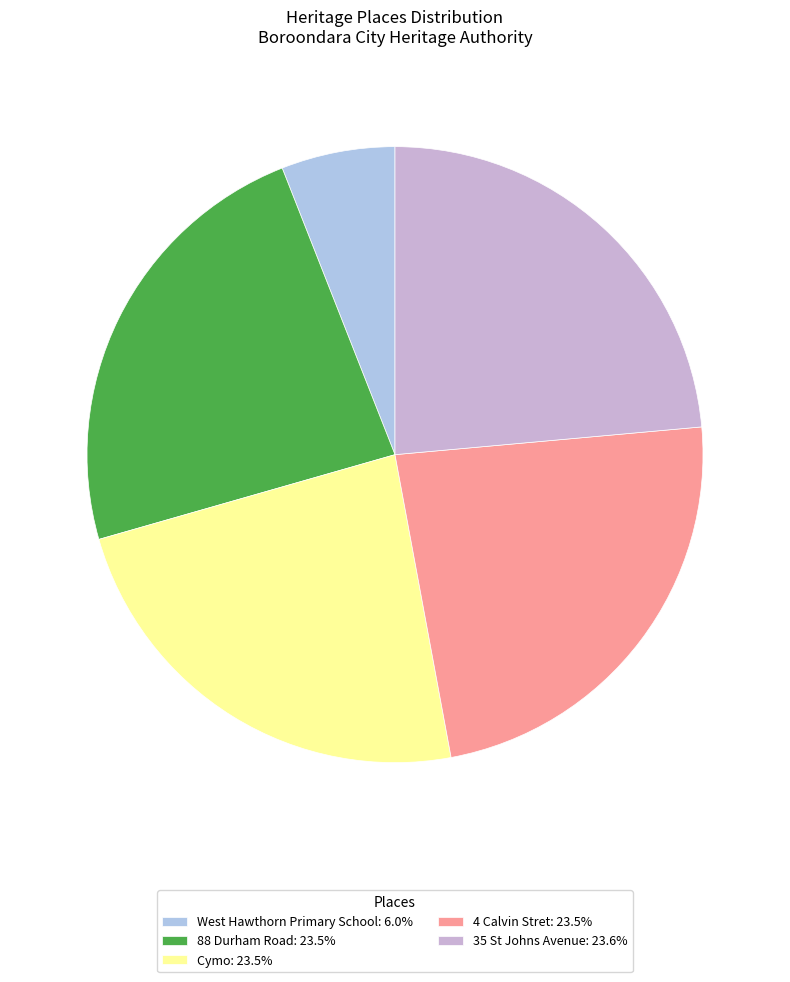

How many slices are in this pie chart?

5